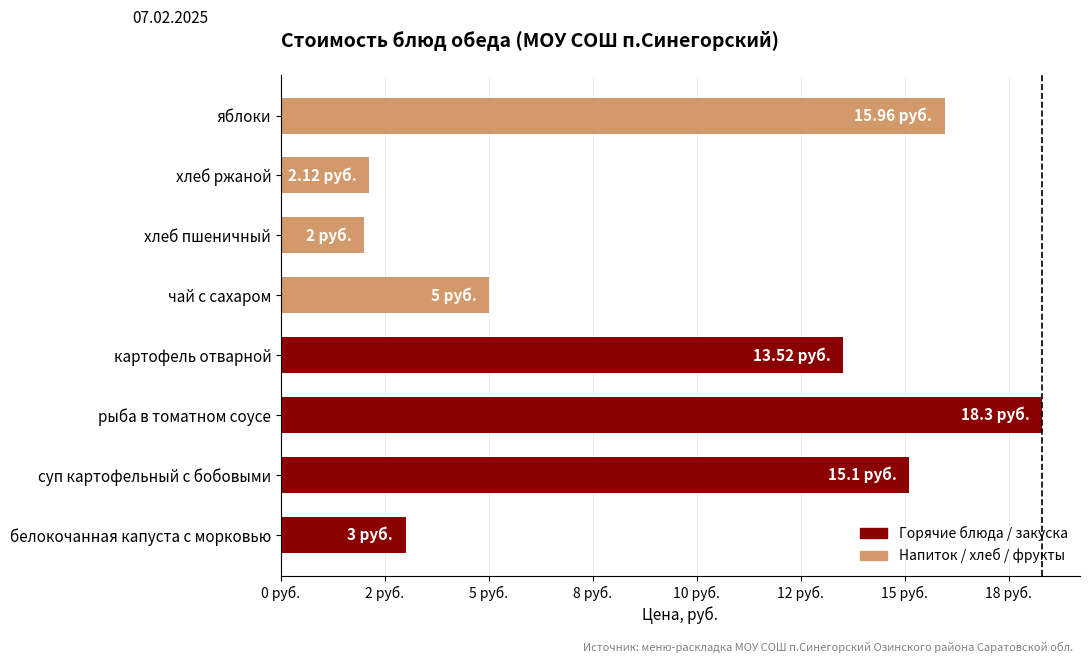

Does the chart contain any negative values?

No